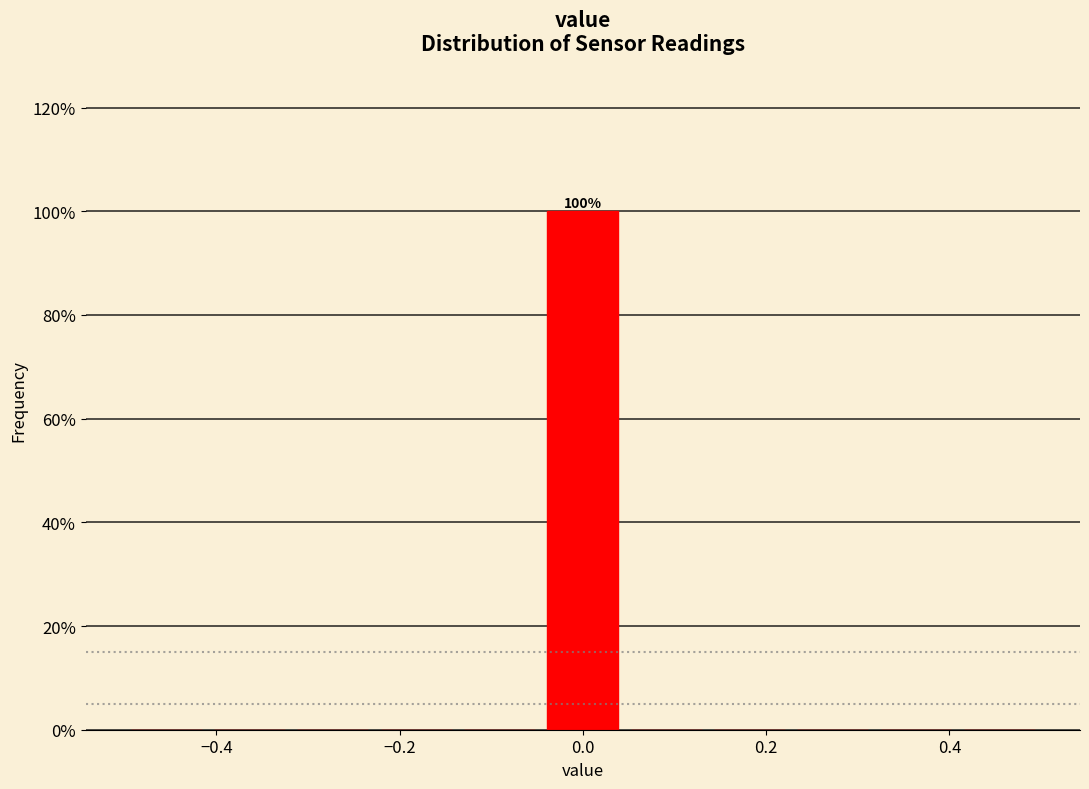

Which range on the x-axis has the tallest bar?

-0.04 to 0.04